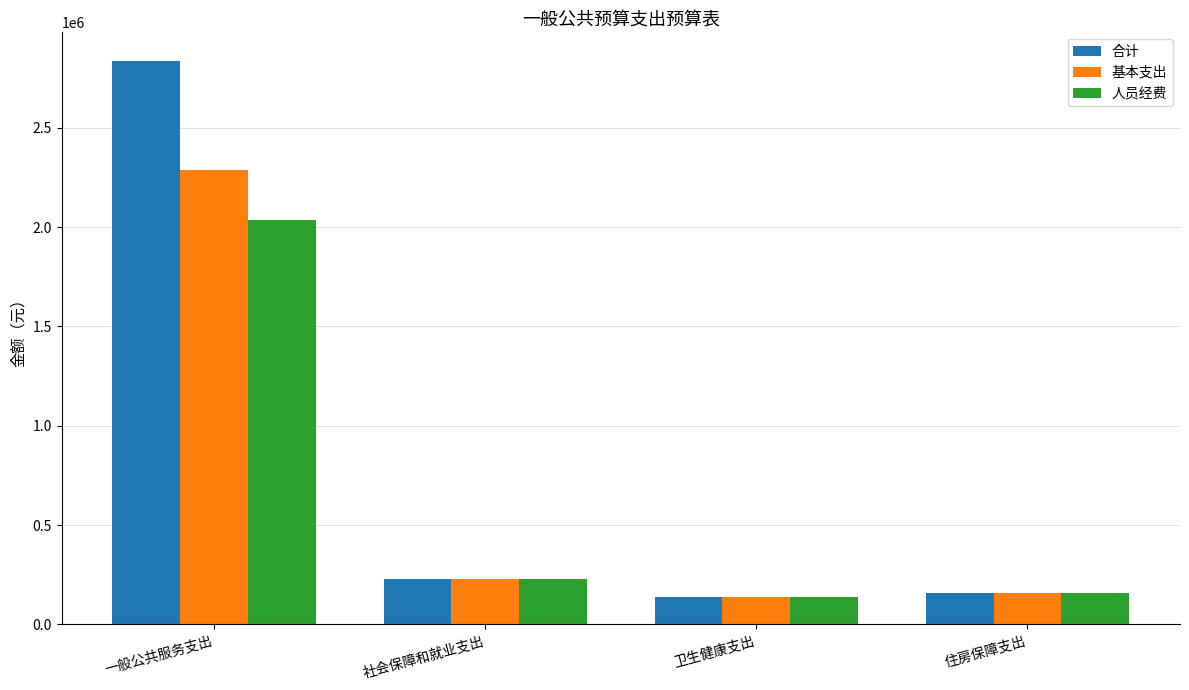

The 合计 series shows 1723952.0 at 一般公共服务支出. True or false?

False